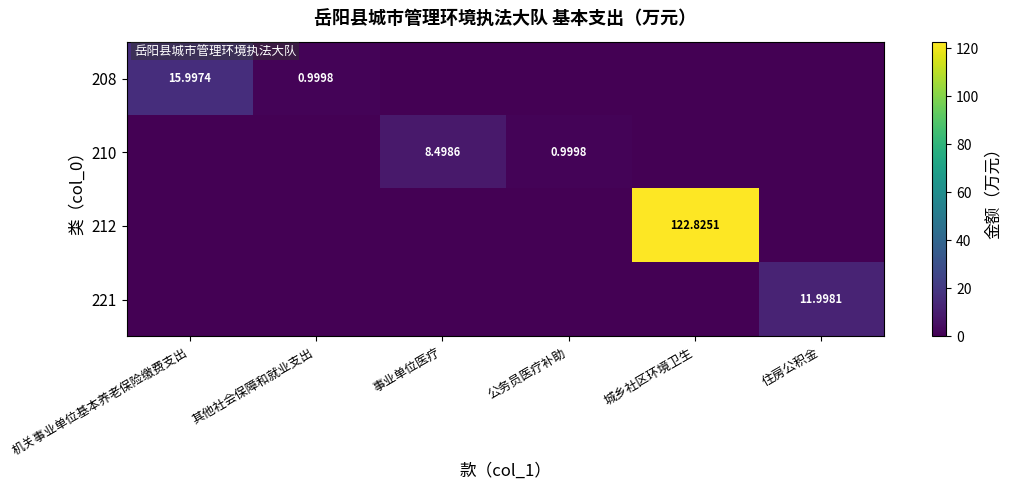

What is the difference between the maximum and minimum values in the 221 series?

12.0